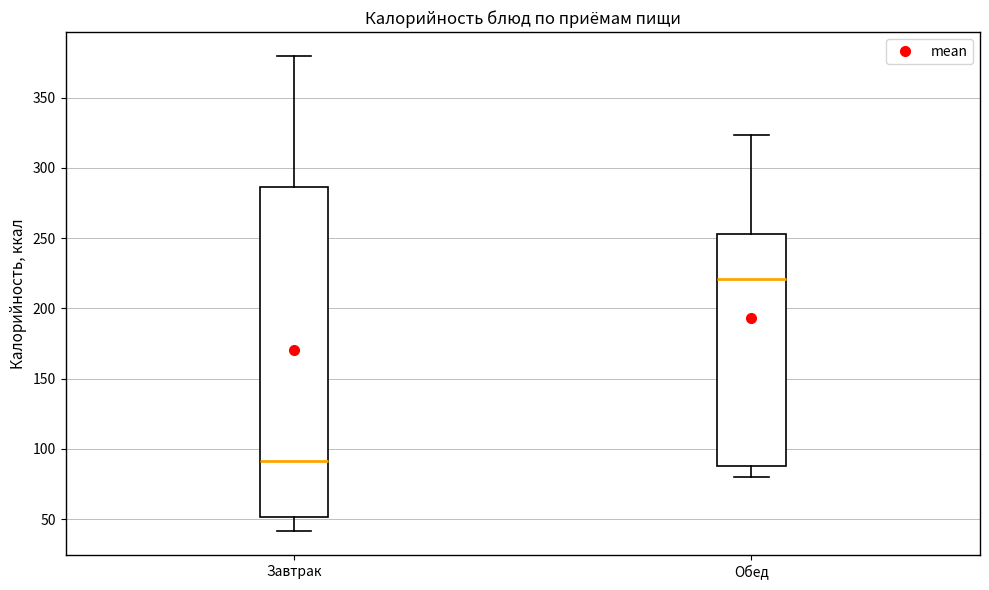

Reading left to right, read every box against the y-axis: the position of its median line, the range the box covers, and the ends of its whiskers. The values are not printed on the chart, so give them approximately, as read against the axis.

Завтрак: median 90, box 50 to 285, whiskers 40 to 380
Обед: median 220, box 90 to 255, whiskers 80 to 325